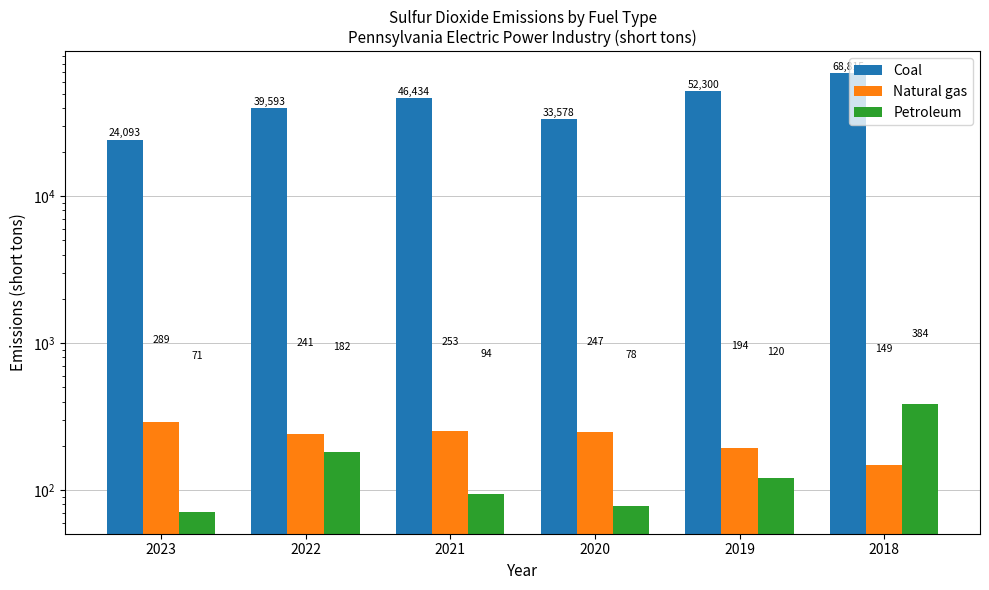

What is the difference between the highest and lowest values at 2018?

68666